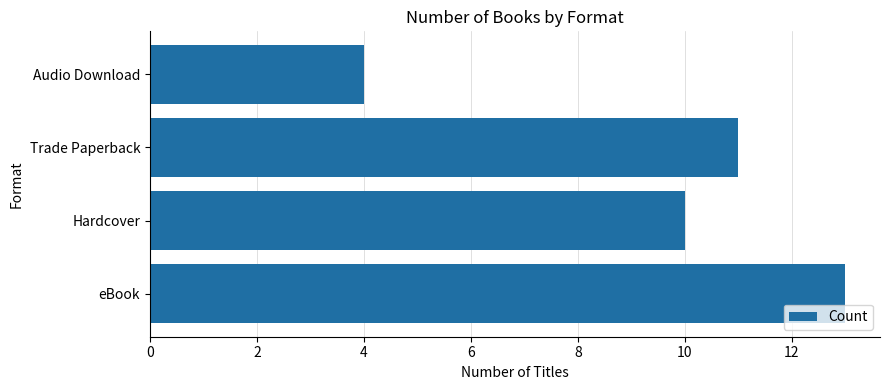

Reading top to bottom, what are all the values shown in this chart?

4	11	10	13